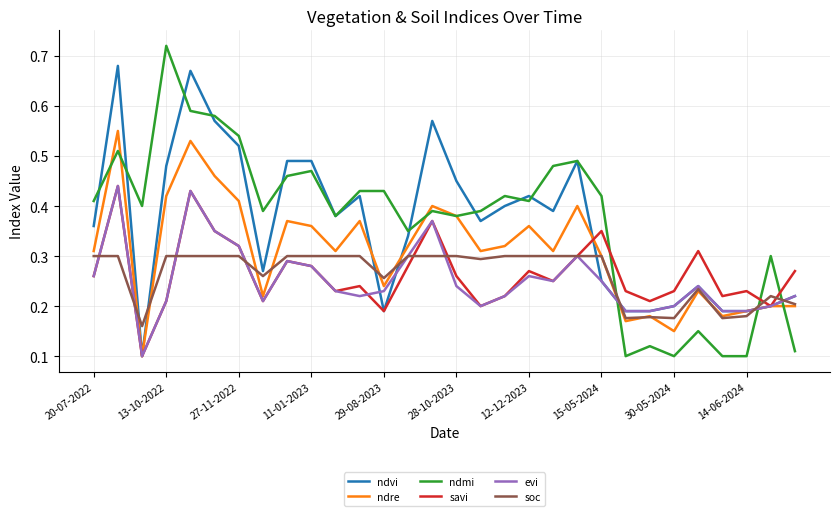

True or false: ndvi has more than 1 interior local peaks.

True